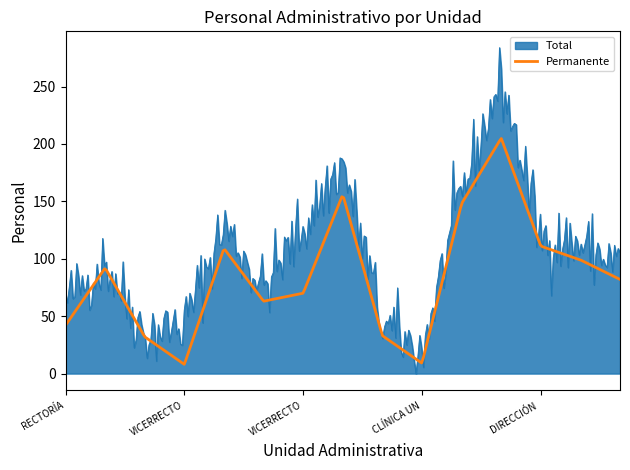

What is the maximum value shown in the chart?

283.9